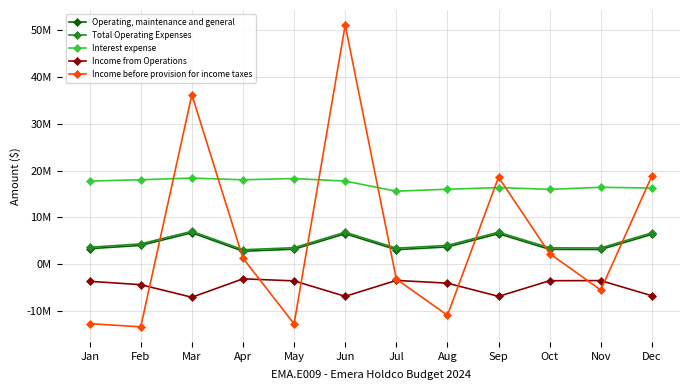

What is the difference between the Income from Operations values at Jan and Jul?

191190